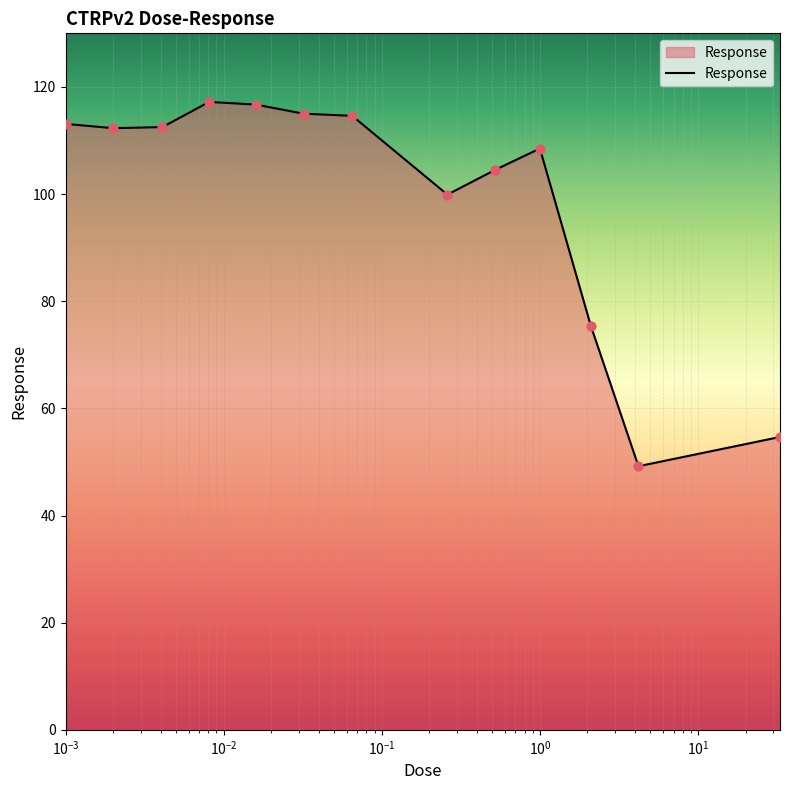

What is the maximum value shown in the chart?

117.2